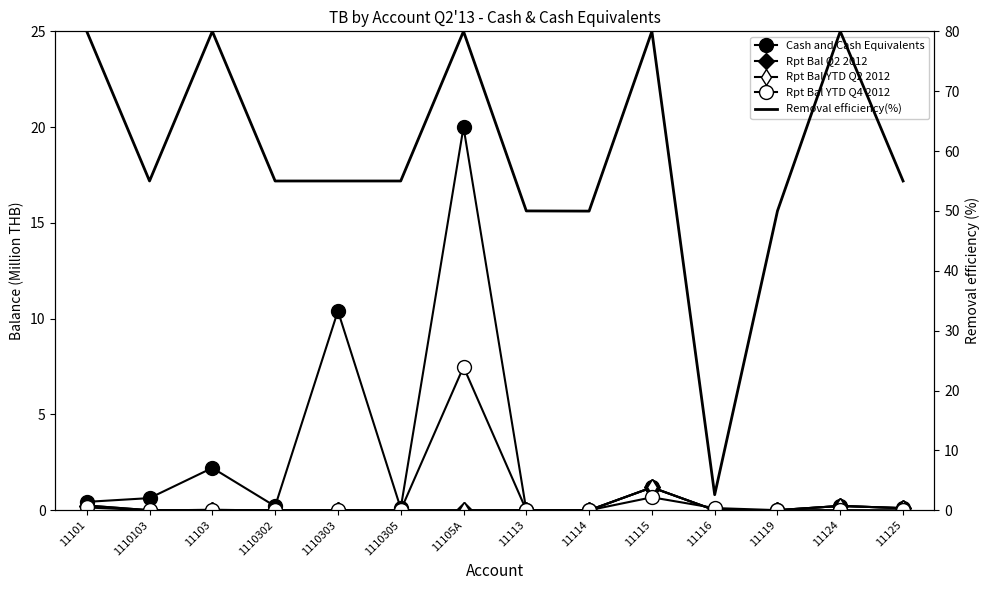

Between 11114 and 11113, which is larger?

11113